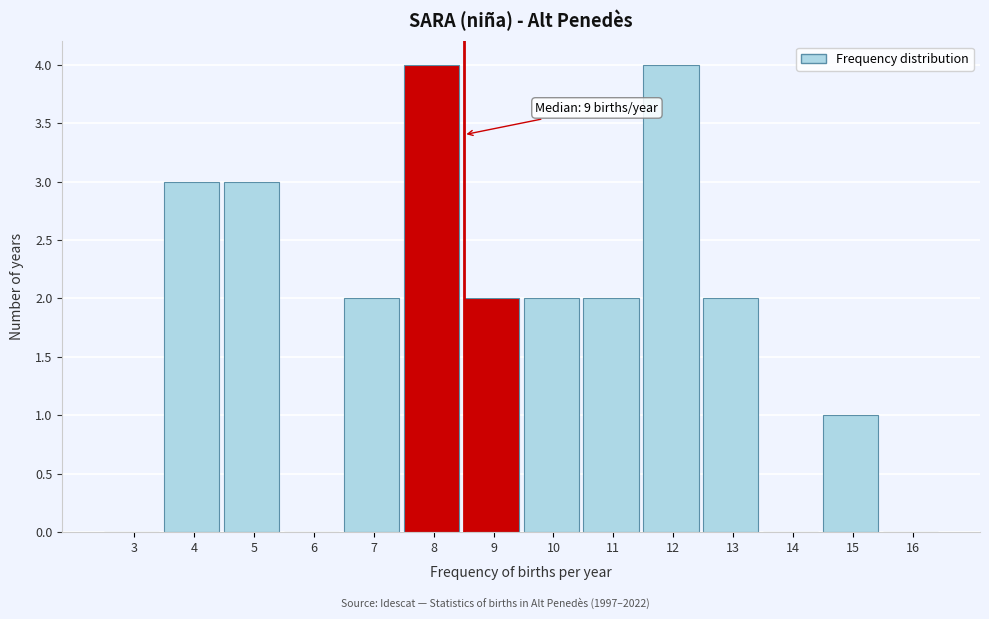

Reading right to left, transcribe all the data shown in this chart.

16=0	15=1	14=0	13=2	12=4	11=2	10=2	9=2	8=4	7=2	6=0	5=3	4=3	3=0